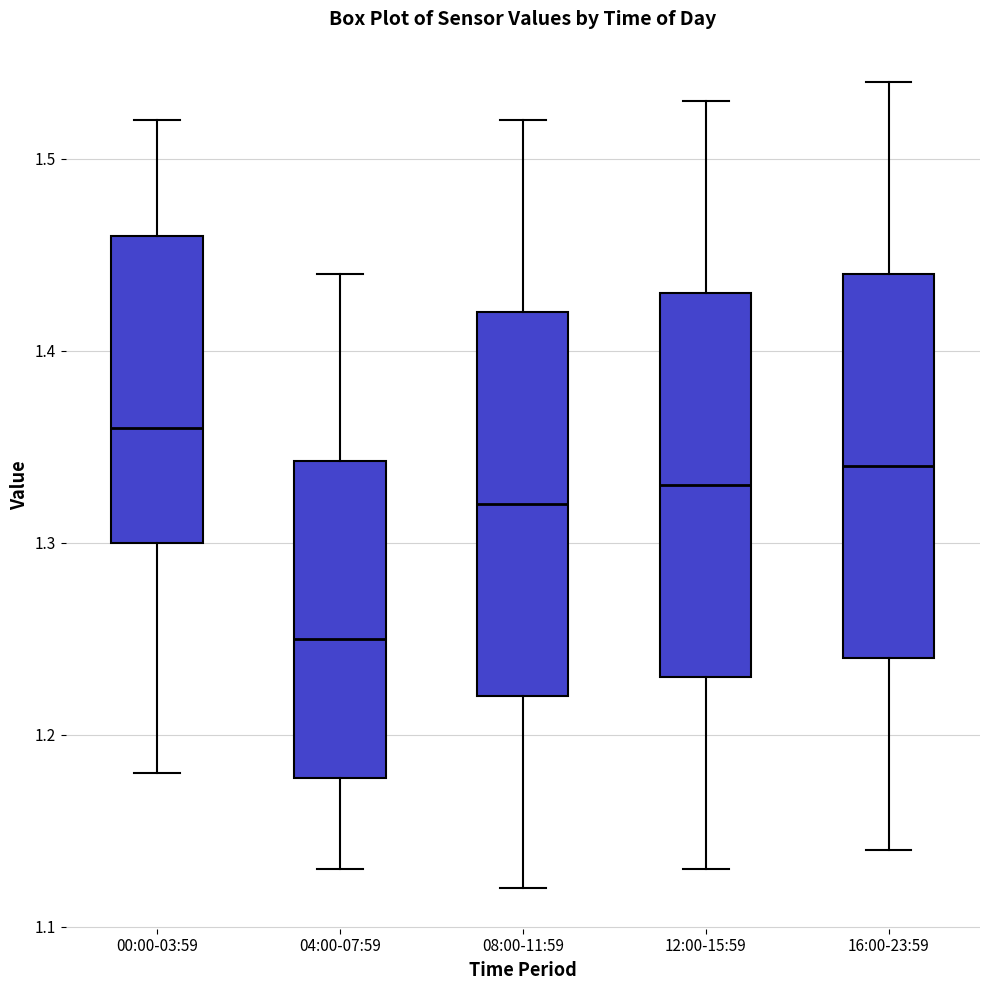

Which box's median line is the lowest?

04:00-07:59